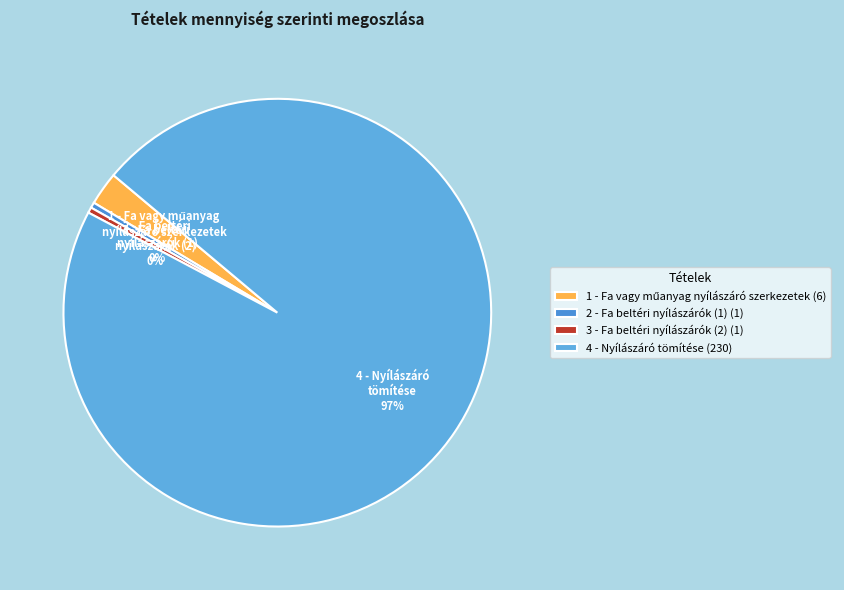

The 2 - Fa beltéri nyílászárók (1) slice represents 0% of the pie. True or false?

True